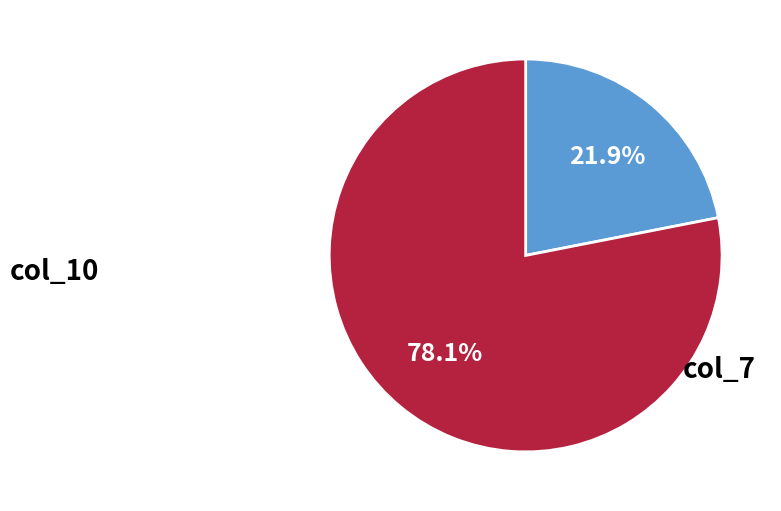

Is there a majority slice in this chart?

Yes